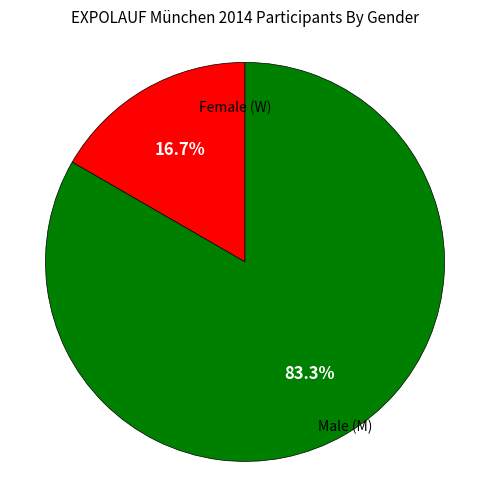

Does any single category account for the majority?

Yes